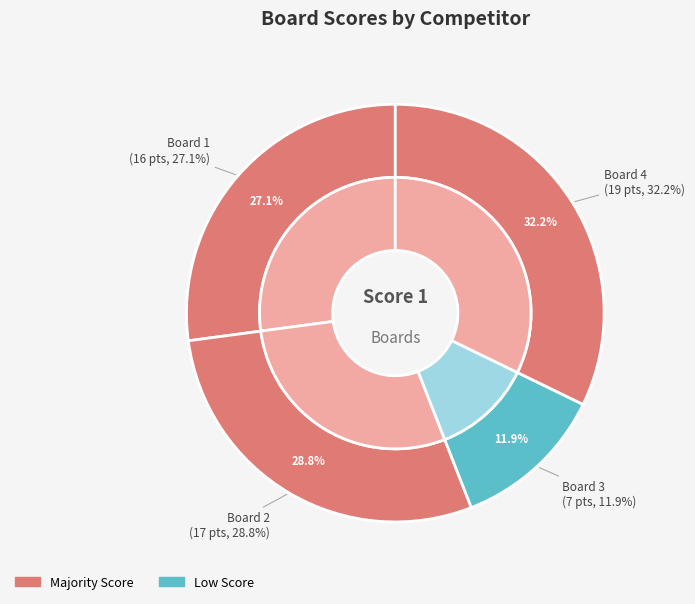

What is the total percentage of Board 3
Stucchi Stefano and Board 4
Pedicini Francesco?

44.1%